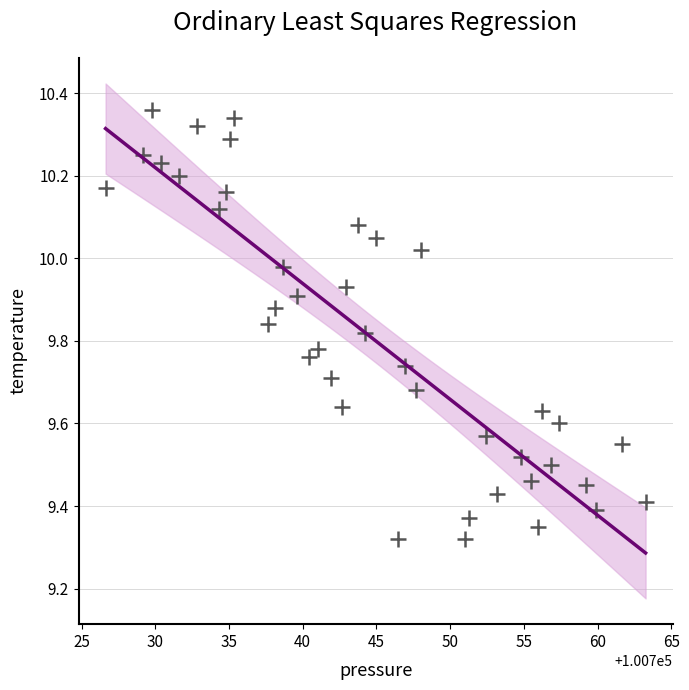

What is the range of X values (max minus min)?

36.6